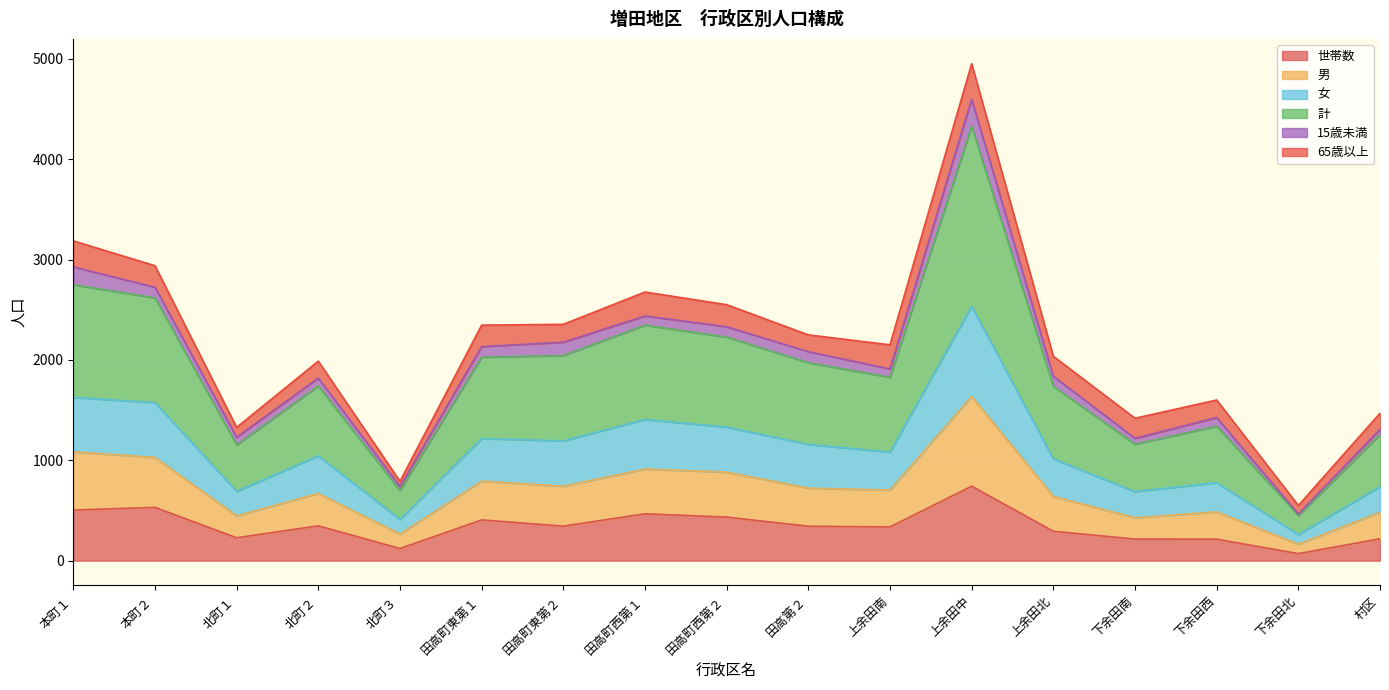

How many categories are shown in the chart?

17